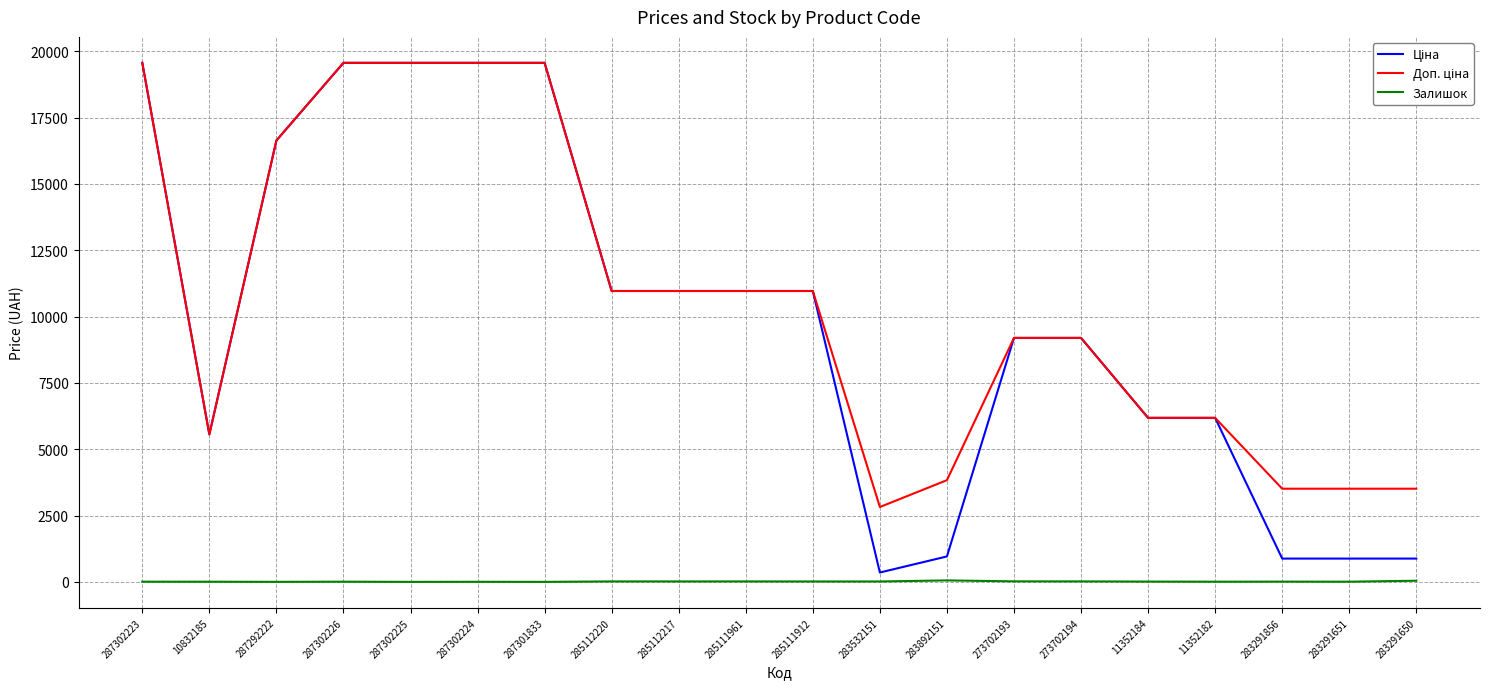

What is the maximum value shown in the chart?

19564.9